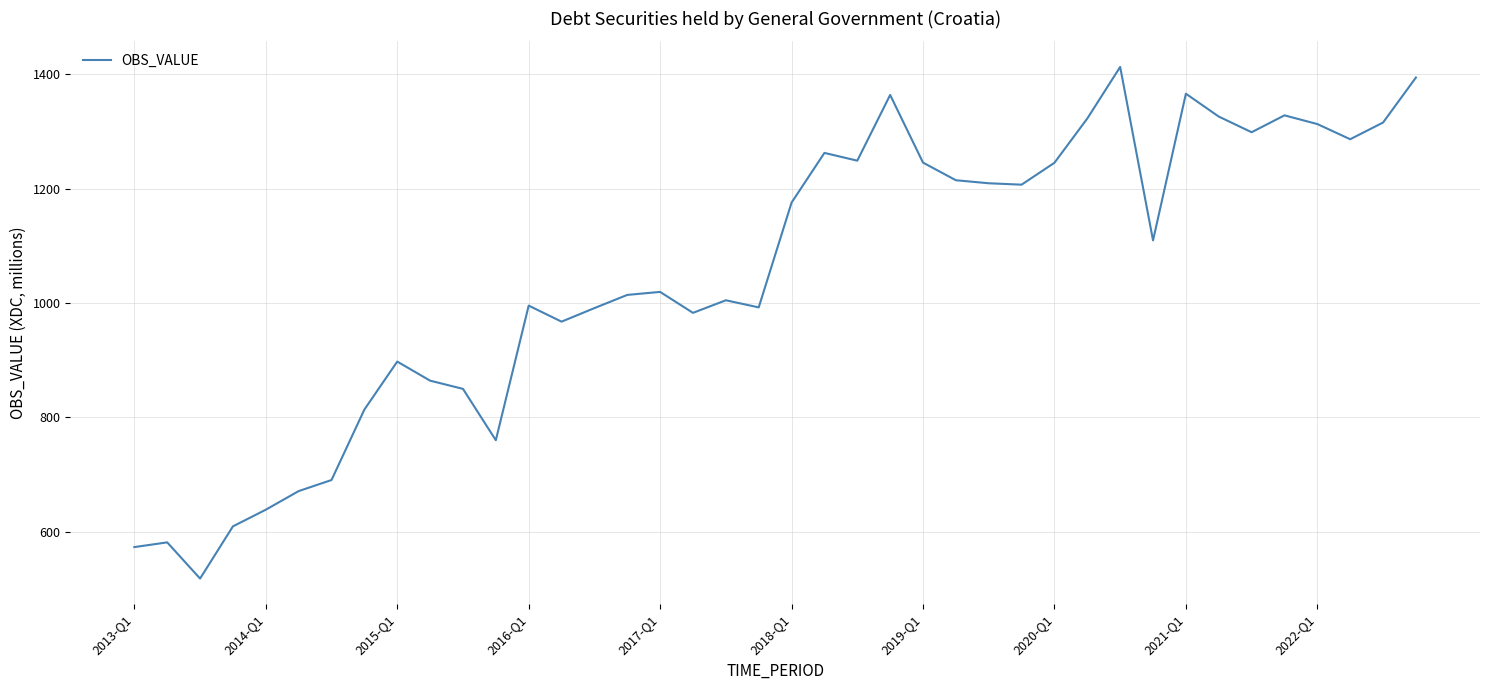

What is the maximum value shown in the chart?

1412.9